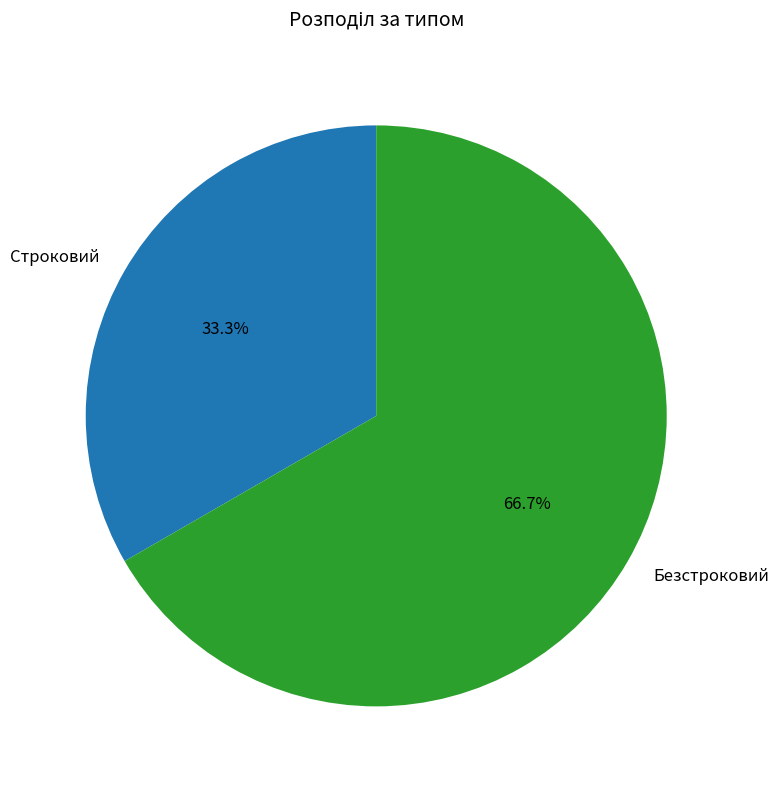

To the nearest percent, what percentage of the pie is Безстроковий?

67%